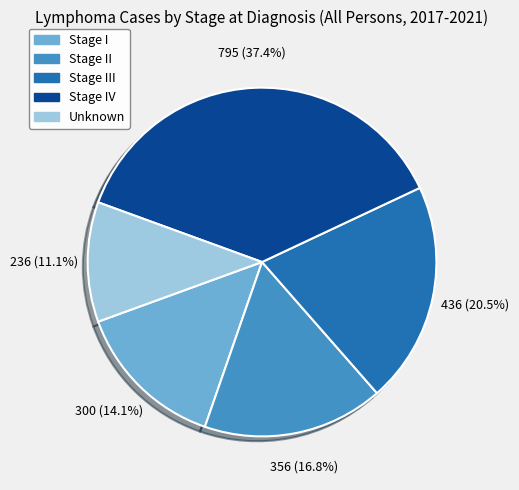

Is there any slice that represents more than half of the pie?

No